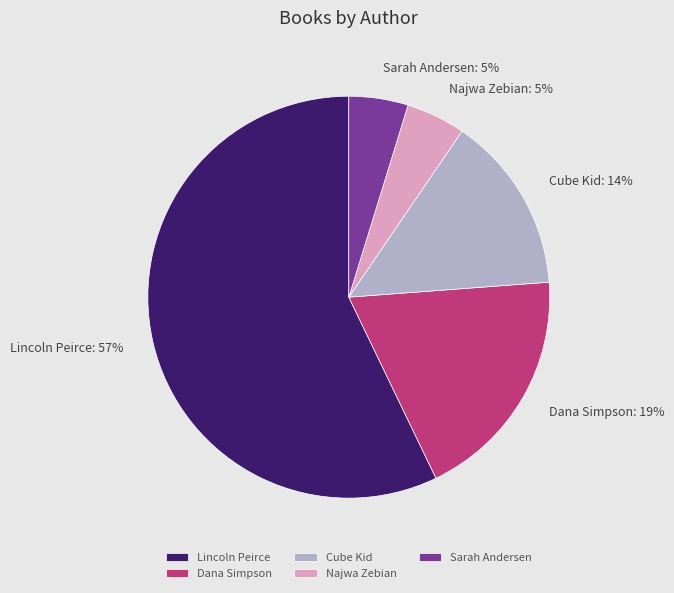

What percentage is the Najwa Zebian slice, to the nearest percent?

5%